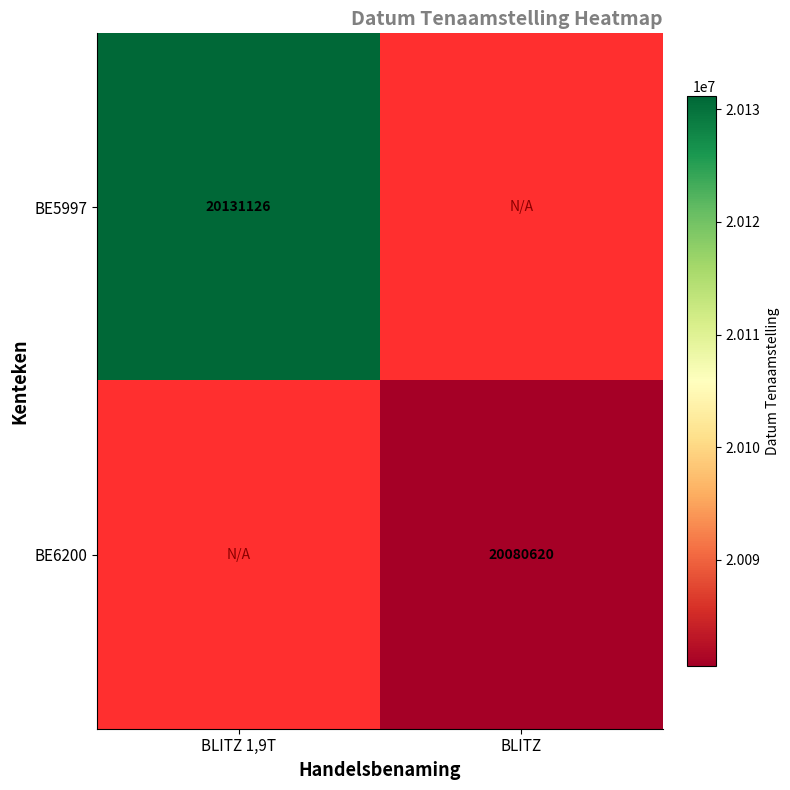

At which category does the chart reach its peak across all series?

BLITZ 1,9T